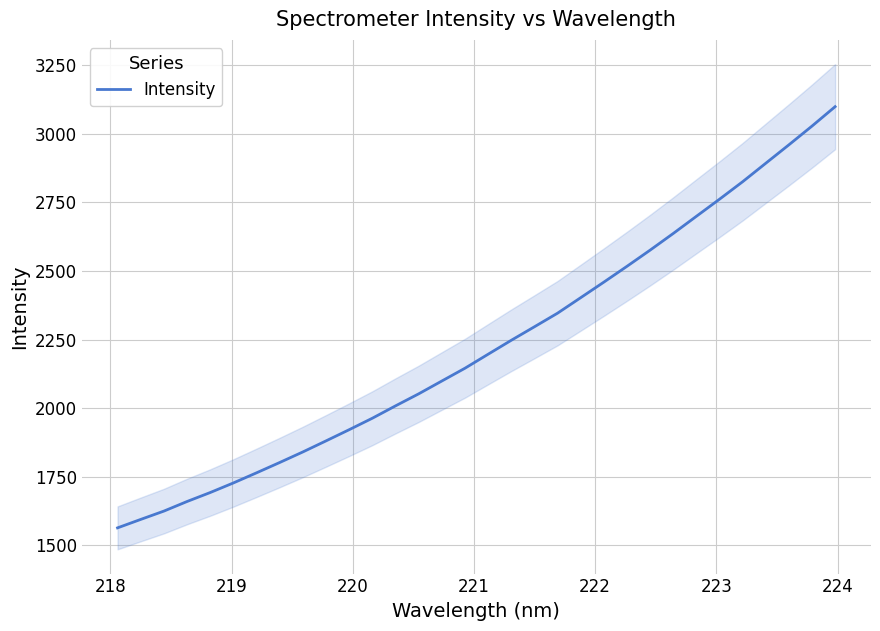

Is it true that the value at 222 is 2499.5?

False